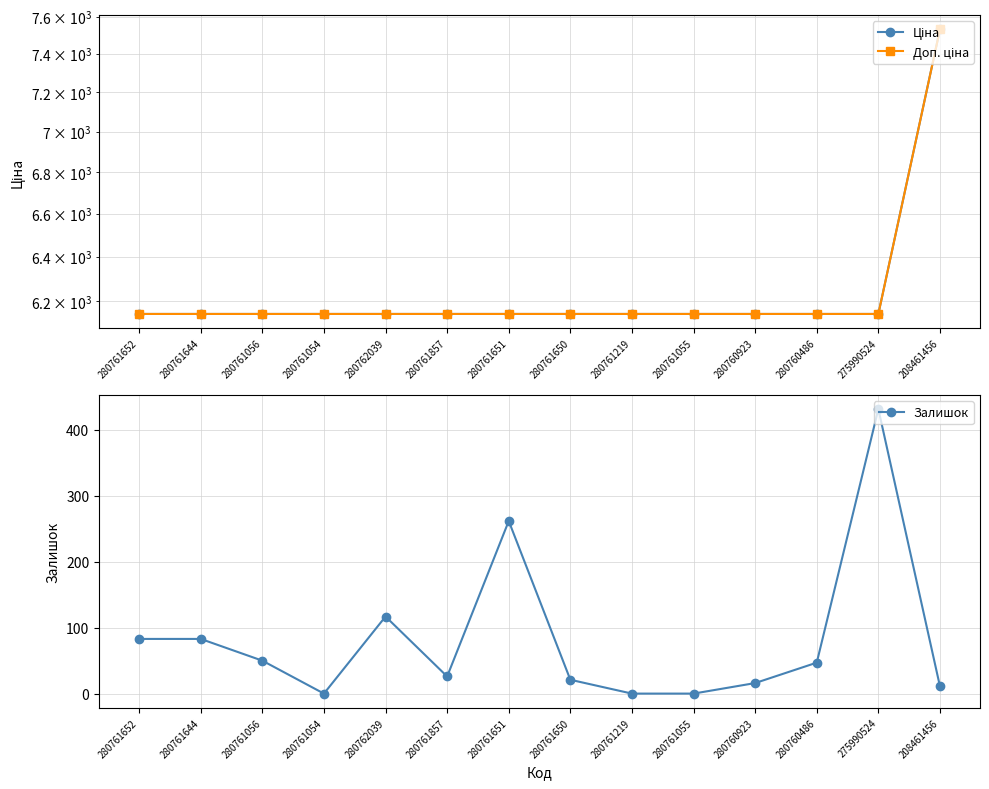

True or false: Залишок and Ціна intersect in this chart.

False